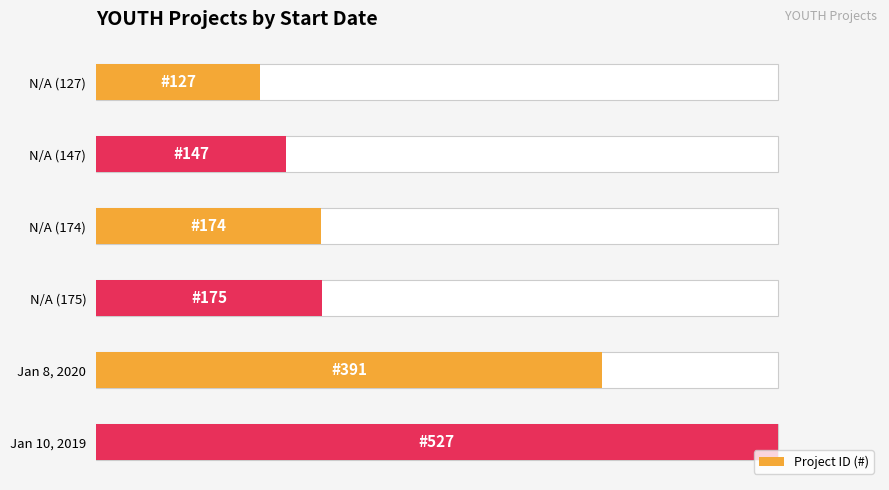

Does the chart contain any negative values?

No